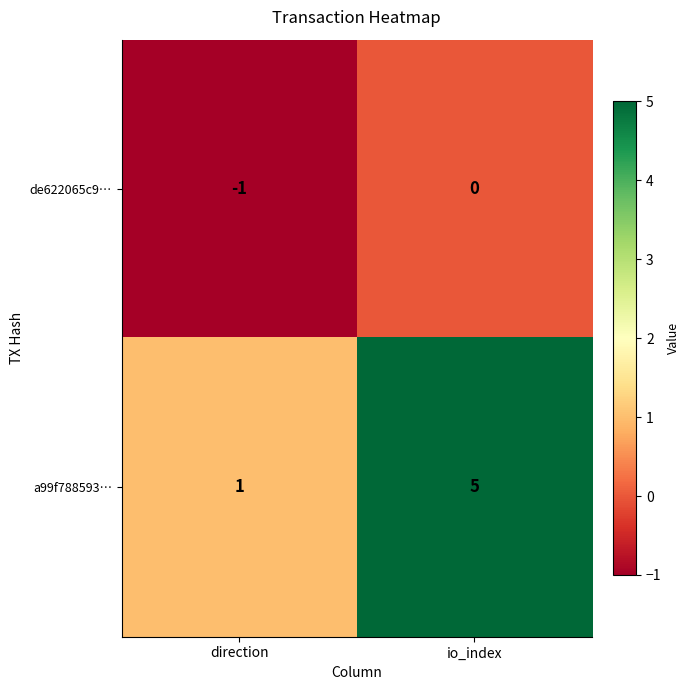

Which series has the widest spread of values?

a99f788593…